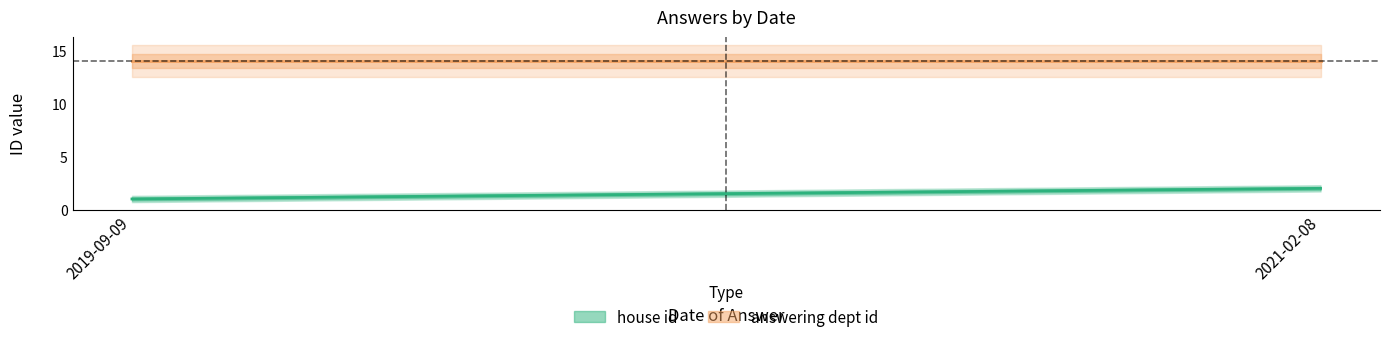

At 2021-02-08, list the series in order from largest to smallest.

answering dept id, house id